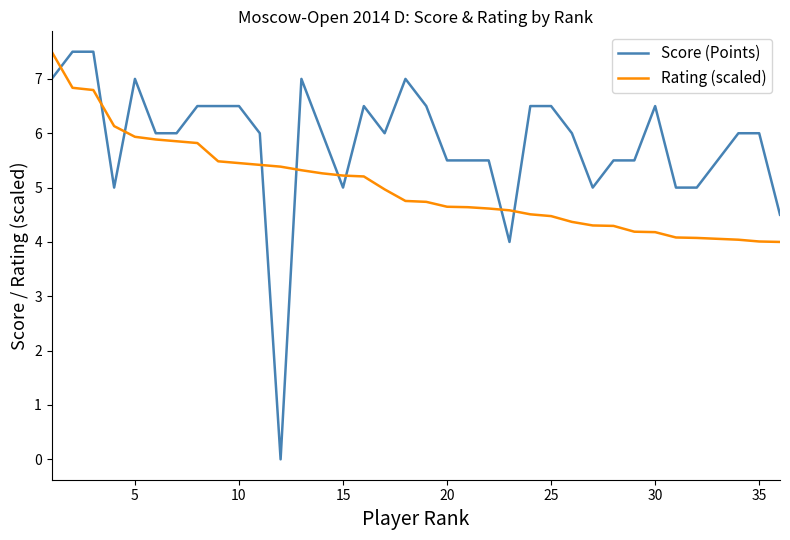

Count the number of categories in the chart.

36